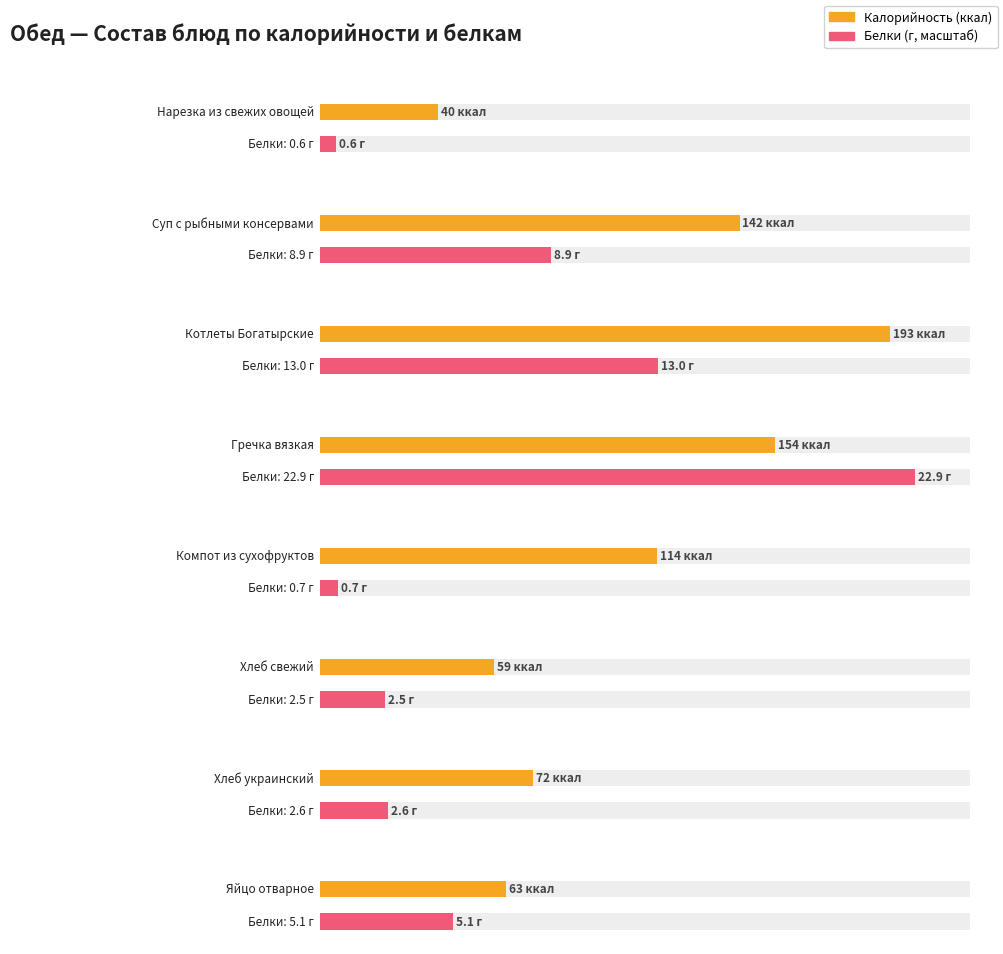

What is the highest value of the Белки series?

22.9